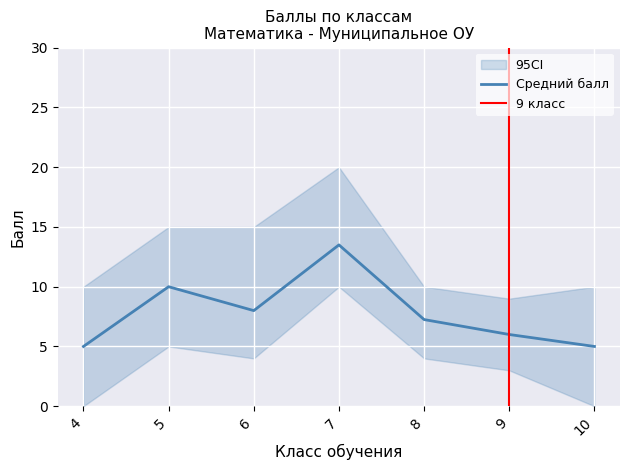

List the labels in order of Средний балл value, smallest first.

4, 10, 9, 8, 6, 5, 7